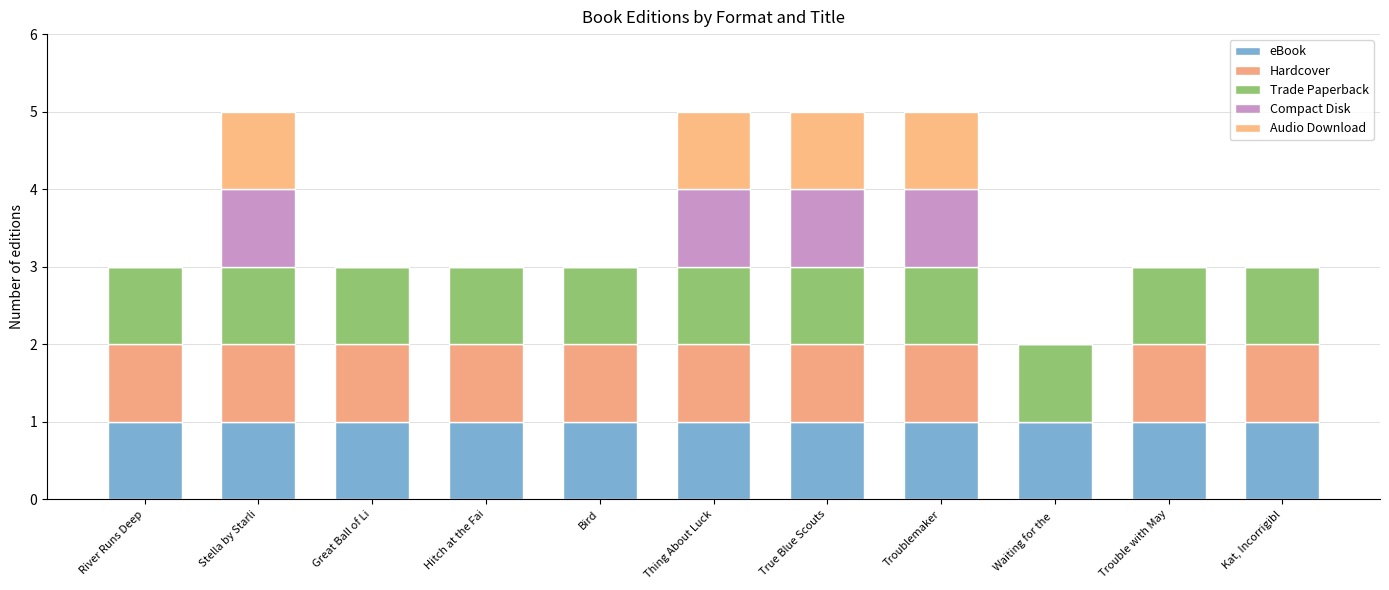

Does the chart contain stacked bars?

Yes